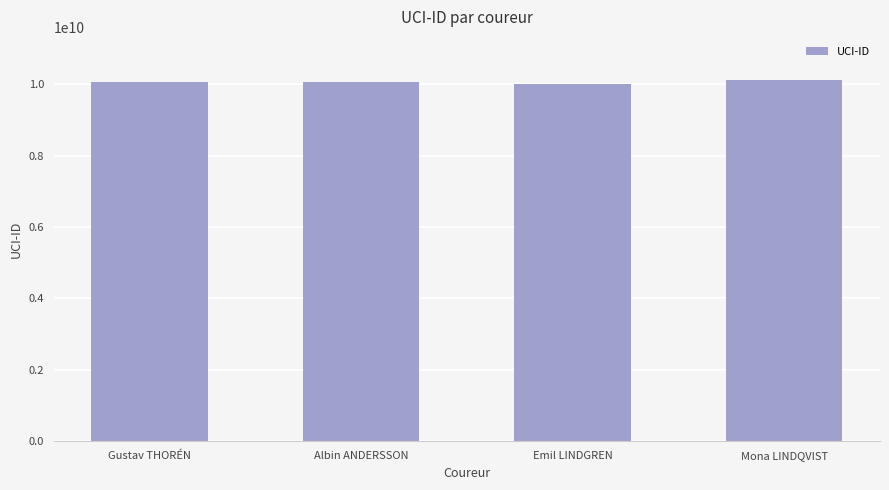

What is the ratio of the value at Gustav THORÉN to the value at Emil LINDGREN?

1.0